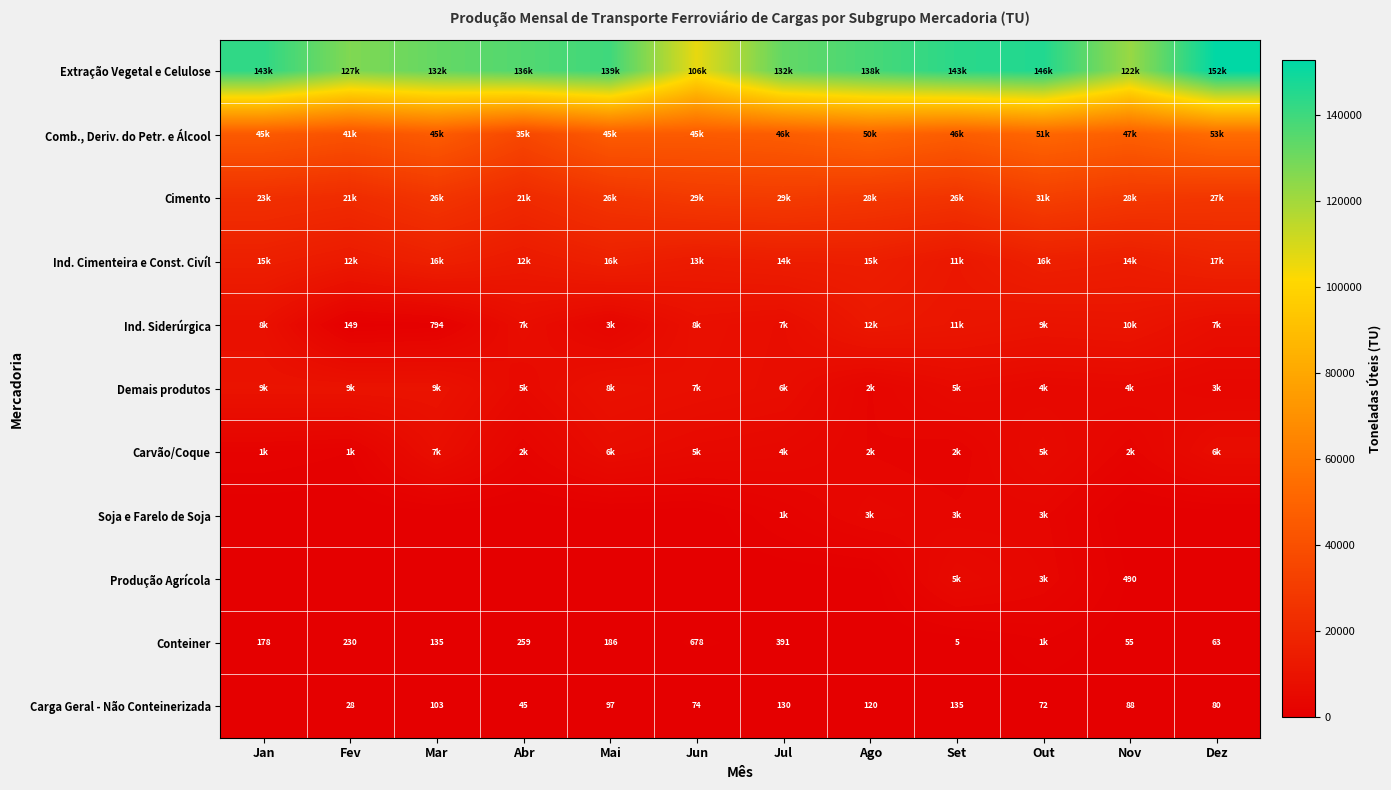

True or false: Carga Geral - Não Conteinerizada has a value of 97 at Mai.

True